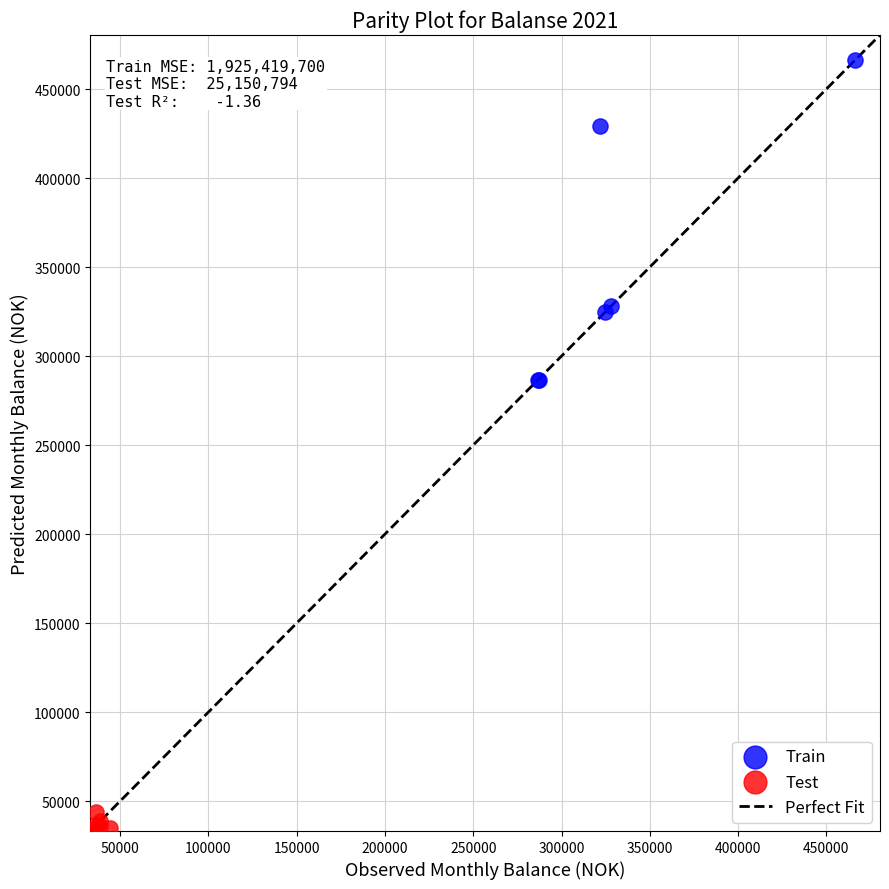

Which series reaches the maximum Y coordinate?

Train